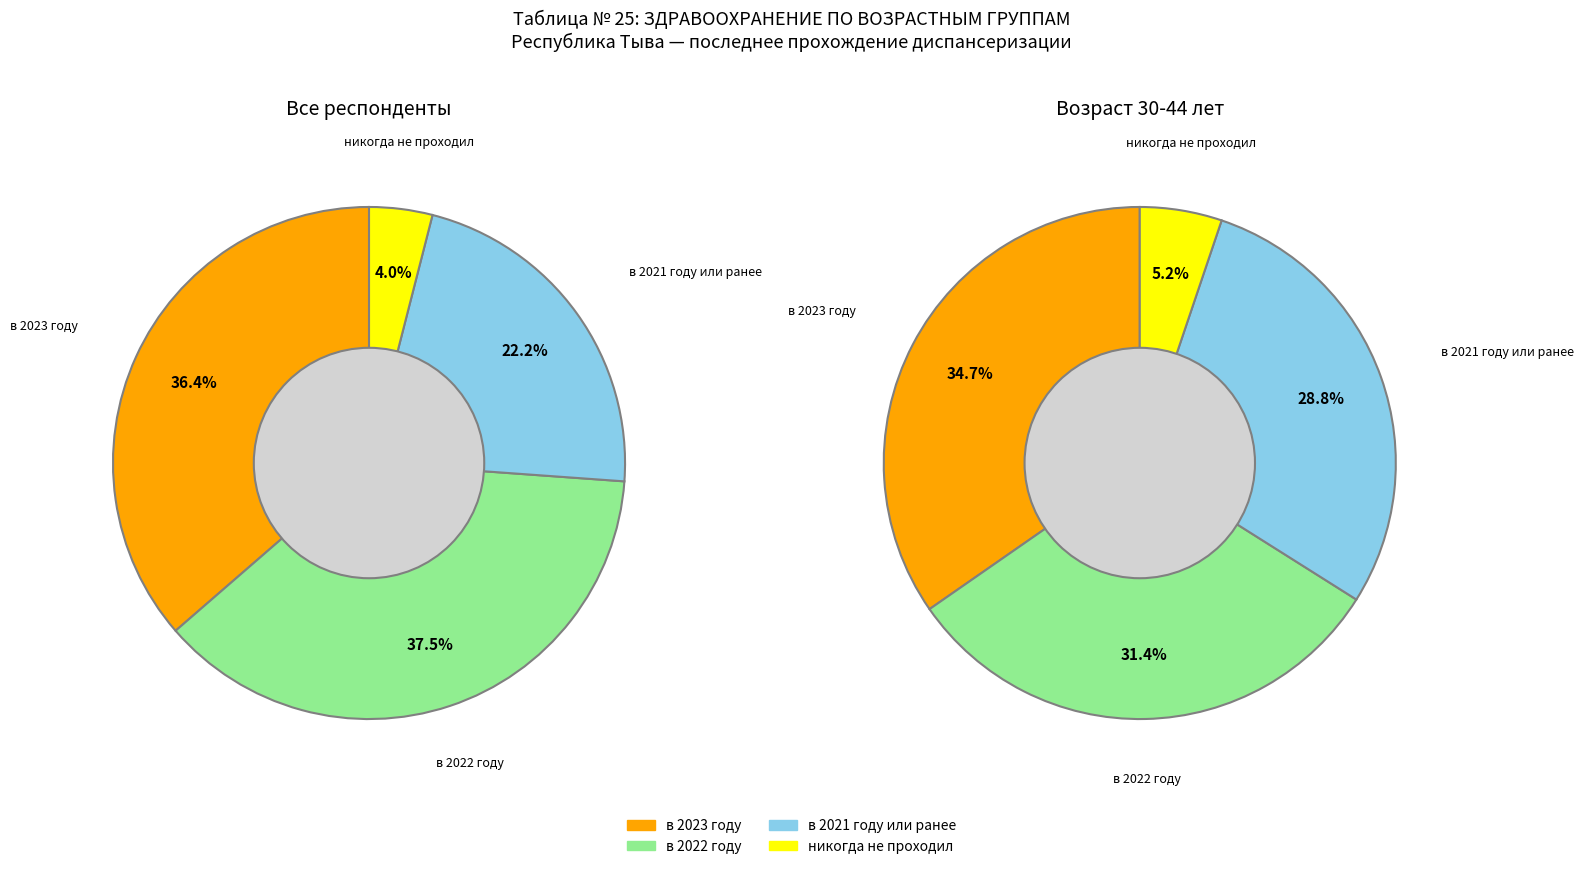

What is the smallest slice in the pie chart?

никогда не проходил